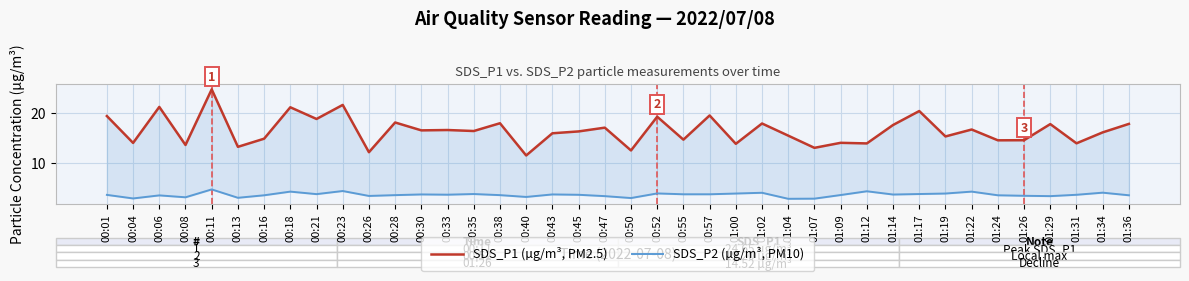

Is it true that SDS_P2 (µg/m³, PM10) equals 3.4 at 00:26?

True